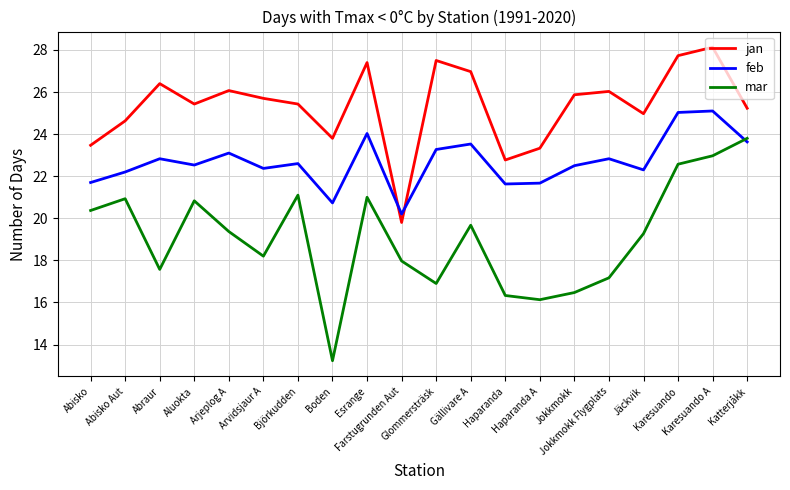

At which label does jan first exceed 25?

Abraur